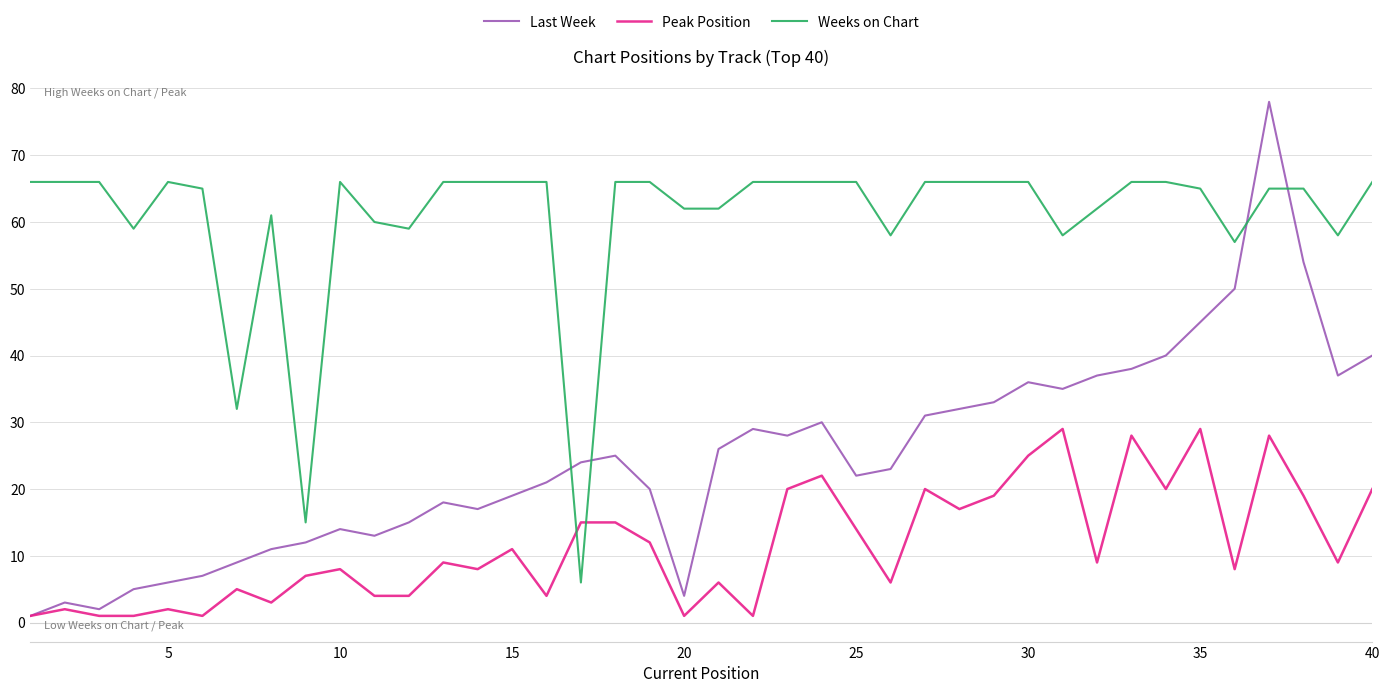

Which series has the largest total across all categories?

Weeks on Chart